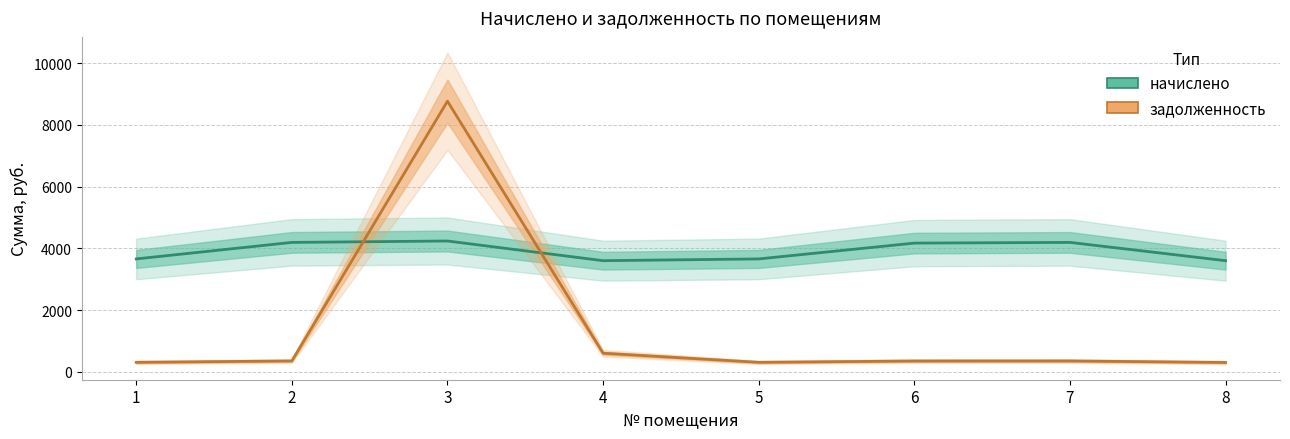

Is it true that задолженность equals 208.4 at 6?

False